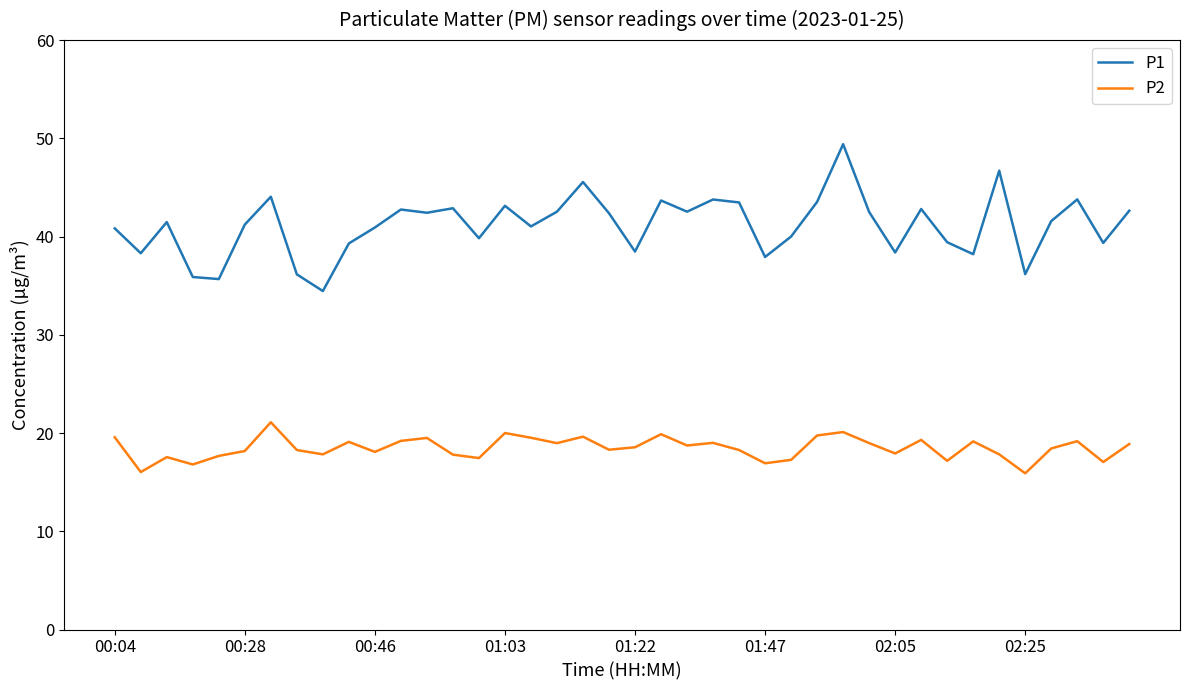

True or false: P1 and P2 intersect in this chart.

False